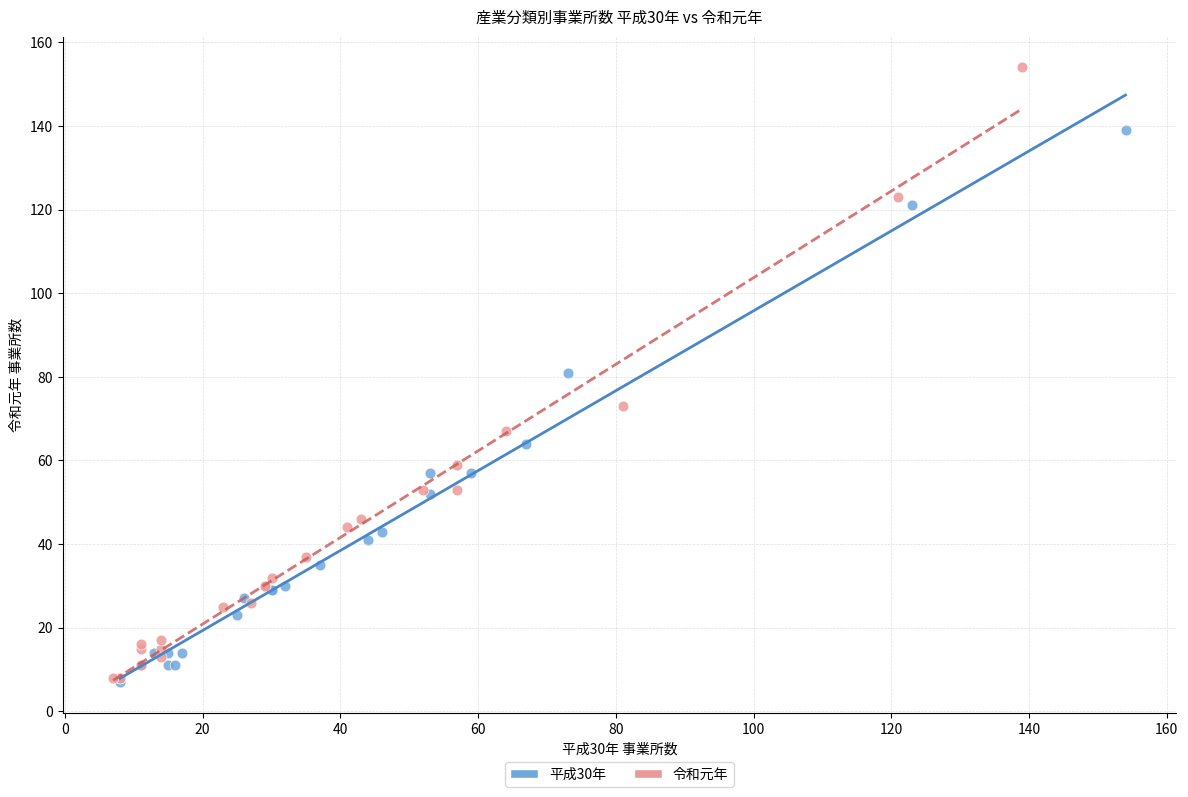

Which series has the widest spread of Y values?

令和元年